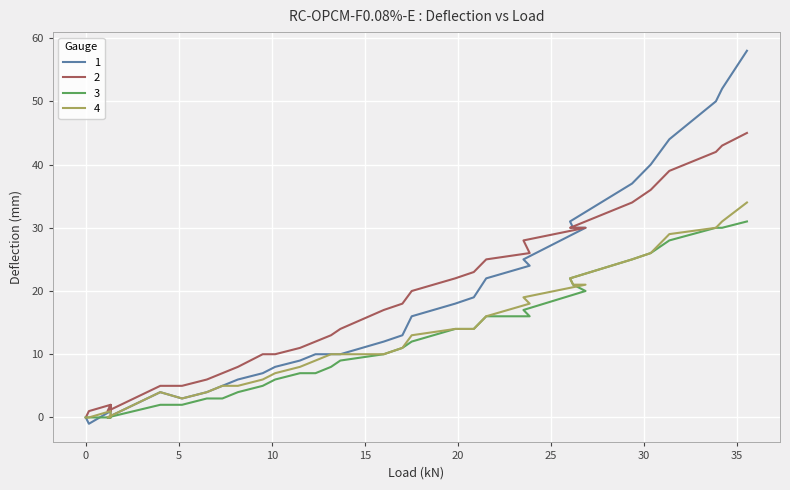

Which series has the widest spread of values?

1